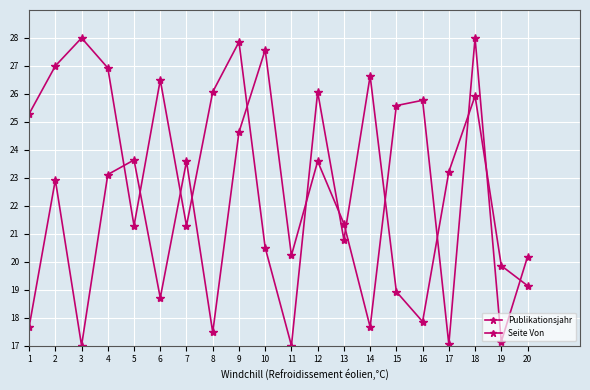

Which category has the highest value in the Seite Von series?

18